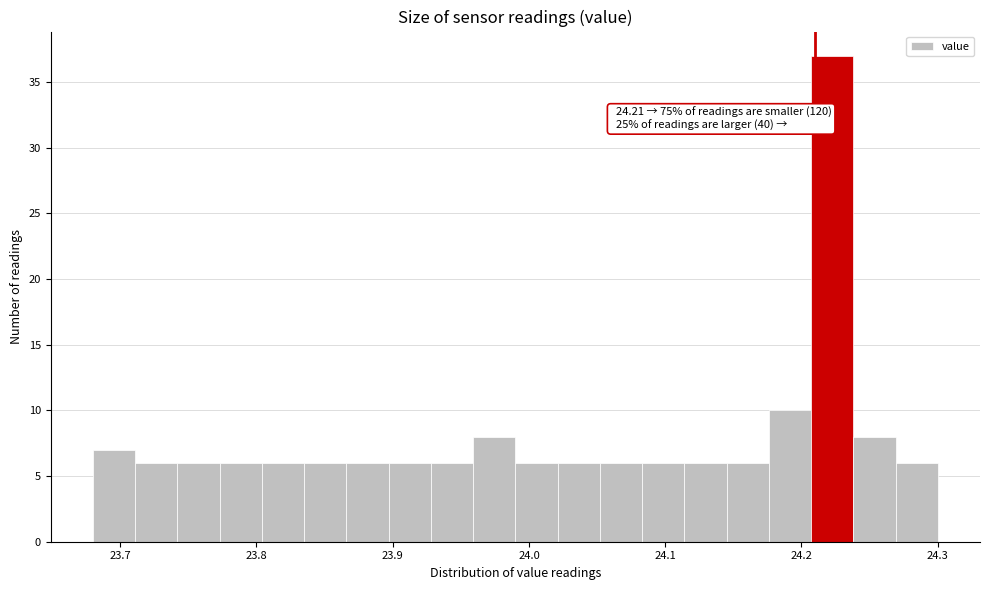

Around what value on the x-axis is the tallest bar? Give the approximate position of its centre, as read against the axis.

24.22